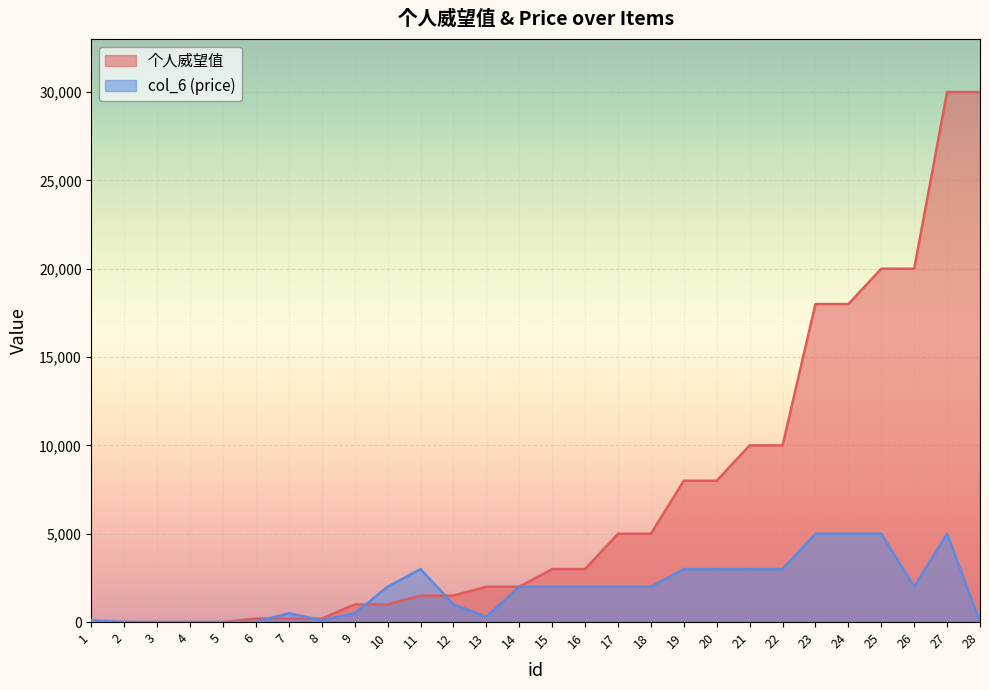

How many lines are shown in the chart?

2